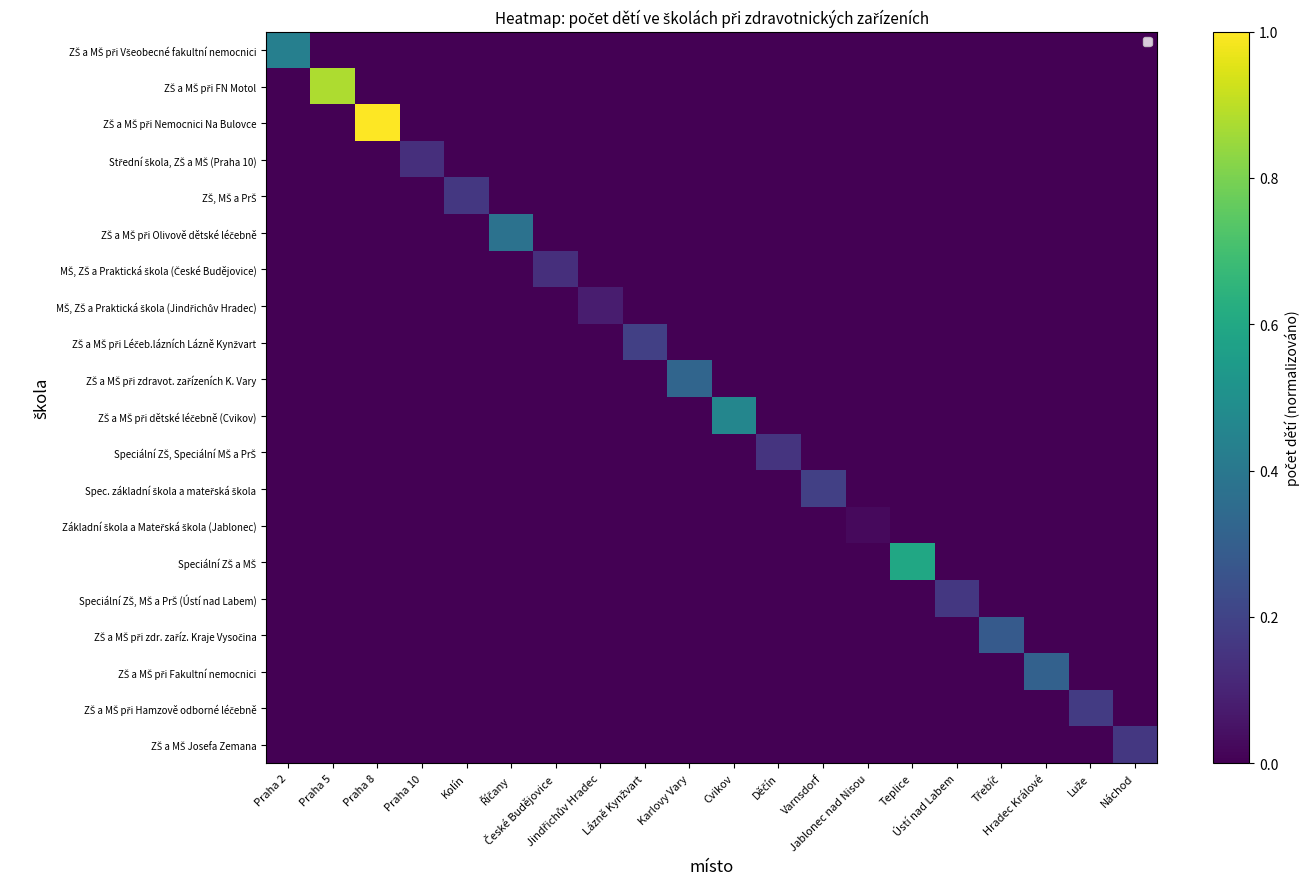

Rank the series by their maximum value, from lowest to highest.

Základní škola a Mateřská škola (Jablonec), MŠ, ZŠ a Praktická škola (Jindřichův Hradec), Střední škola, ZŠ a MŠ (Praha 10), MŠ, ZŠ a Praktická škola (České Budějovice), Speciální ZŠ, Speciální MŠ a PrŠ, ZŠ, MŠ a PrŠ, Speciální ZŠ, MŠ a PrŠ (Ústí nad Labem), ZŠ a MŠ Josefa Zemana, ZŠ a MŠ při Hamzově odborné léčebně, ZŠ a MŠ při Léčeb.lázních Lázně Kynžvart, Spec. základní škola a mateřská škola, ZŠ a MŠ při zdr. zaříz. Kraje Vysočina, ZŠ a MŠ při Fakultní nemocnici, ZŠ a MŠ při zdravot. zařízeních K. Vary, ZŠ a MŠ při Olivově dětské léčebně, ZŠ a MŠ při Všeobecné fakultní nemocnici, ZŠ a MŠ při dětské léčebně (Cvikov), Speciální ZŠ a MŠ, ZŠ a MŠ při FN Motol, ZŠ a MŠ při Nemocnici Na Bulovce